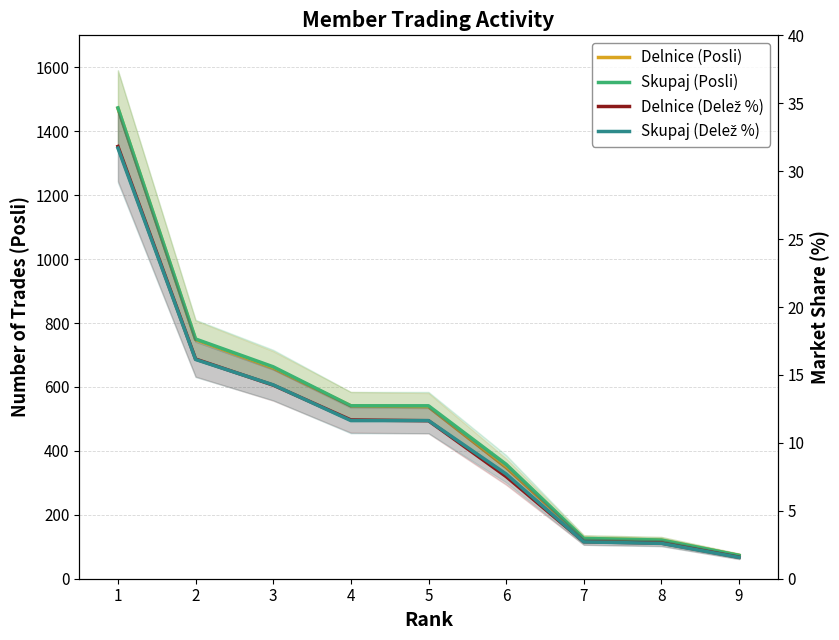

Reading left to right, extract all data points from this chart.

Delnice (Posli): 1472.0	748.0	659.0	541.0	538.0	348.0	126.0	121.0	73.0
Skupaj (Posli): 1473.0	750.0	663.0	541.0	541.0	358.0	126.0	121.0	73.0
Delnice (Delež %): 31.8	16.2	14.2	11.7	11.6	7.5	2.7	2.6	1.6
Skupaj (Delež %): 31.7	16.1	14.3	11.6	11.6	7.7	2.7	2.6	1.6